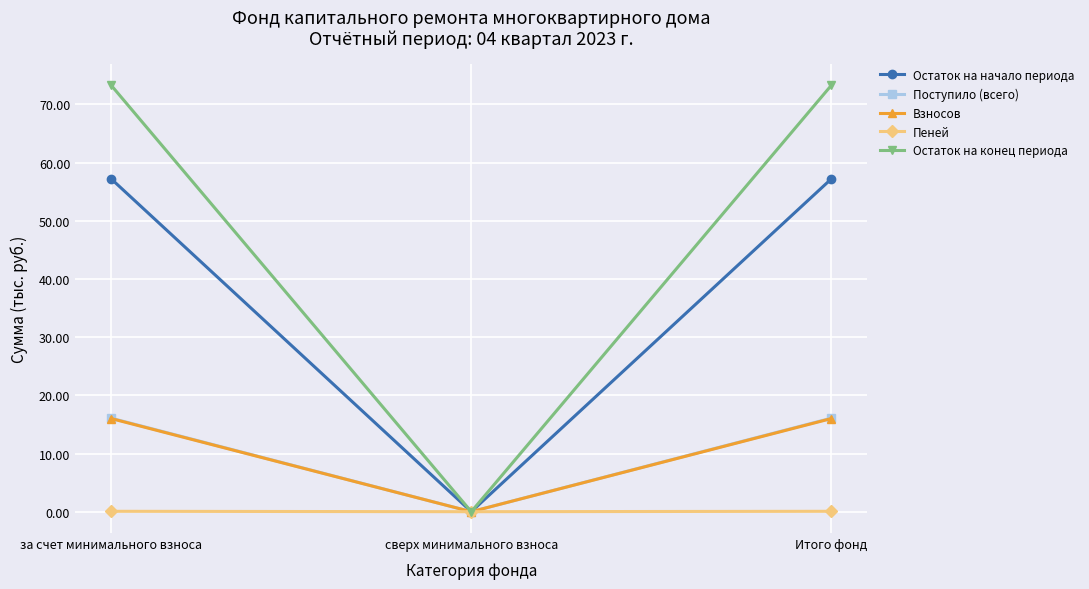

At how many categories does at least one series exceed 31?

2